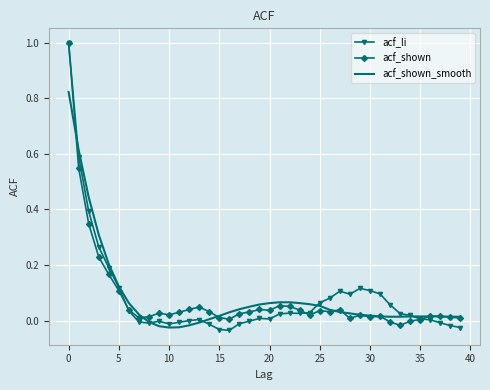

Which series has the widest spread of values?

acf_li